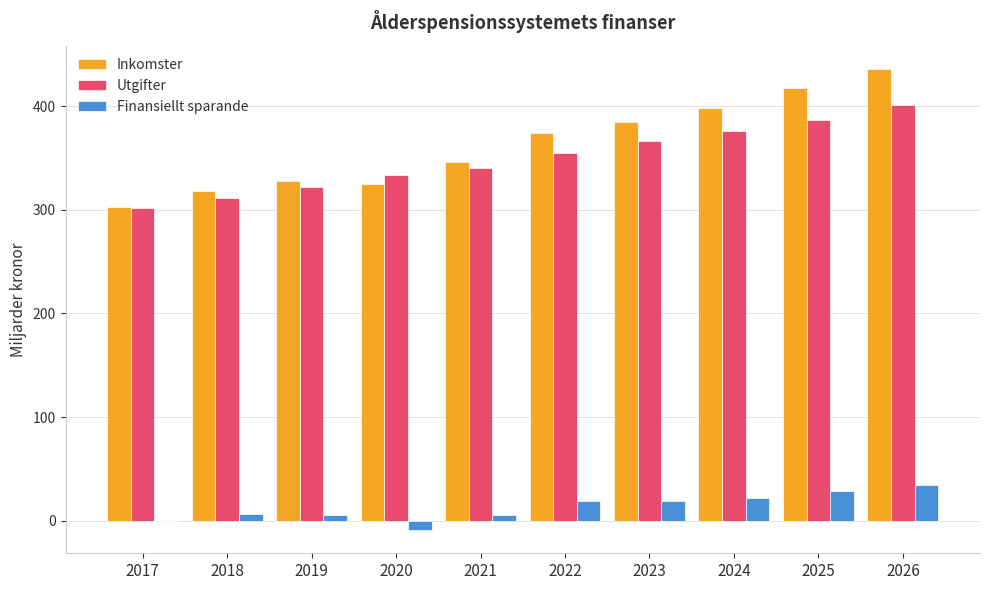

How many series are shown in this chart?

3